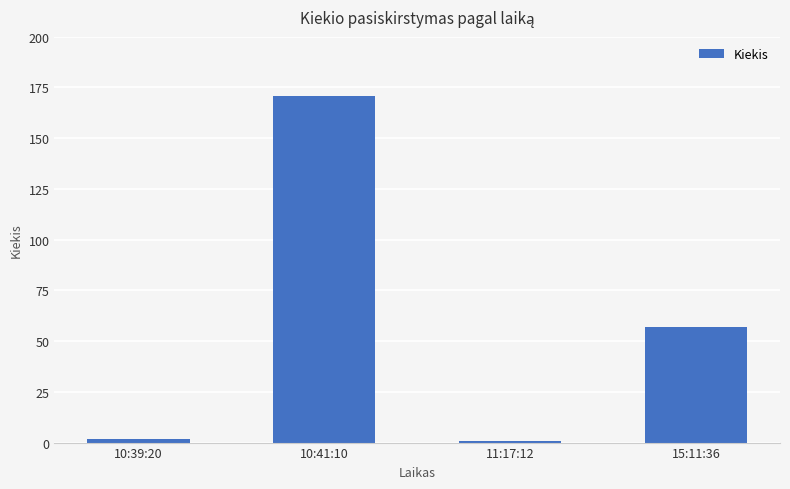

Reading left to right, transcribe all the data shown in this chart.

10:39:20=2	10:41:10=171	11:17:12=1	15:11:36=57